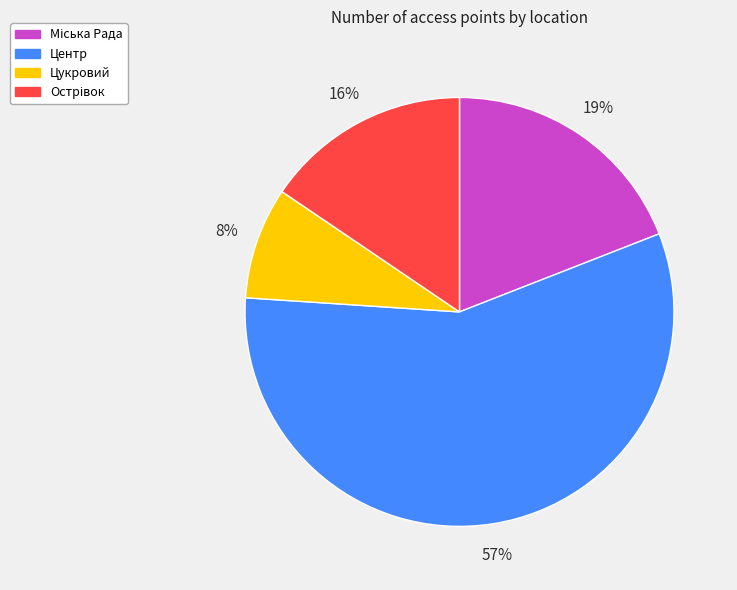

To the nearest percent, what is the average slice percentage?

25%